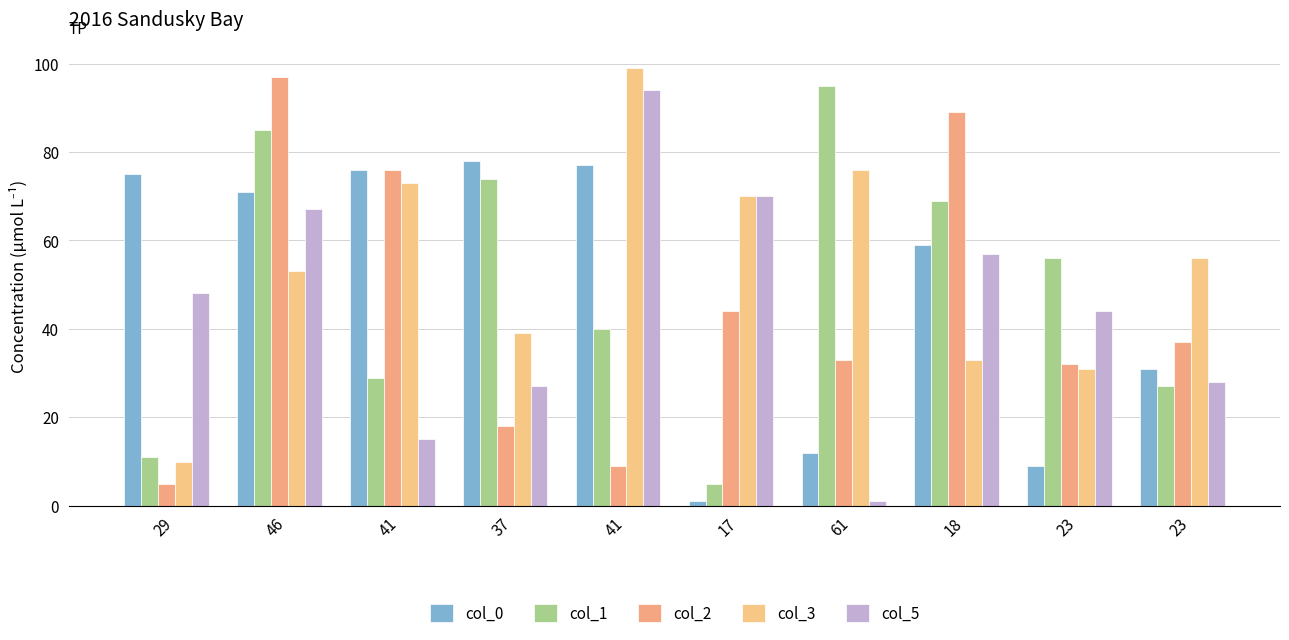

What is the minimum value for col_2?

5